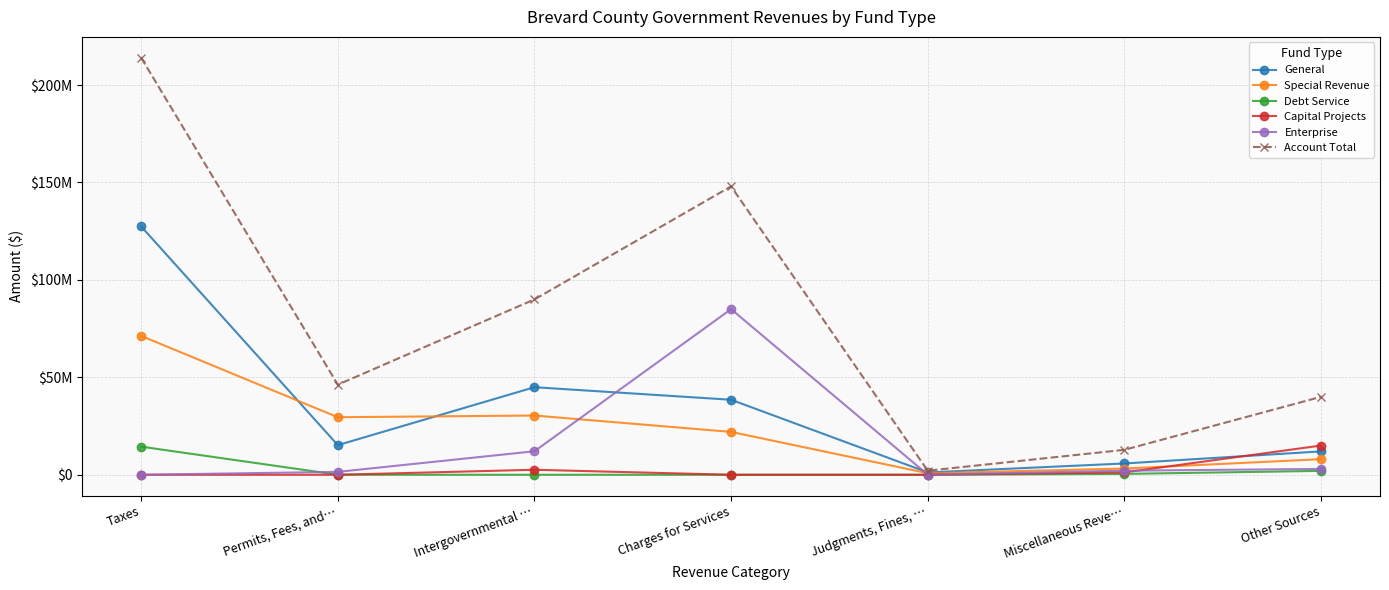

Does the chart have visible grid lines?

Yes